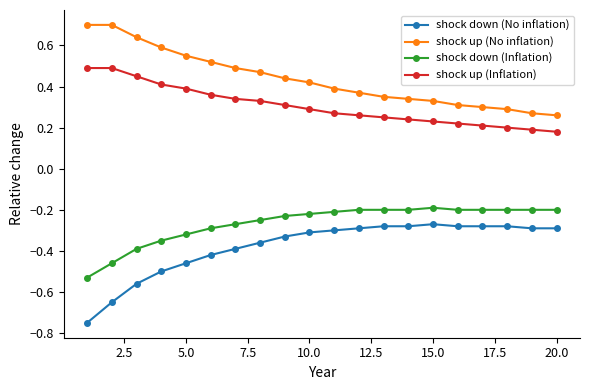

What is the greatest value displayed?

0.7